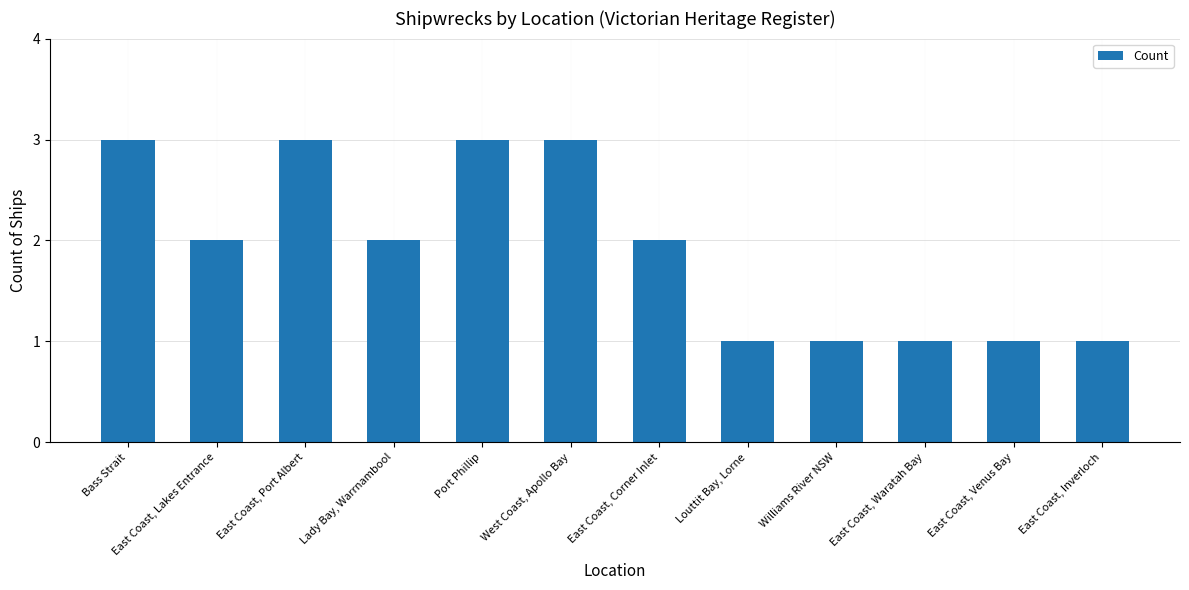

What is the difference between the maximum and minimum values?

2